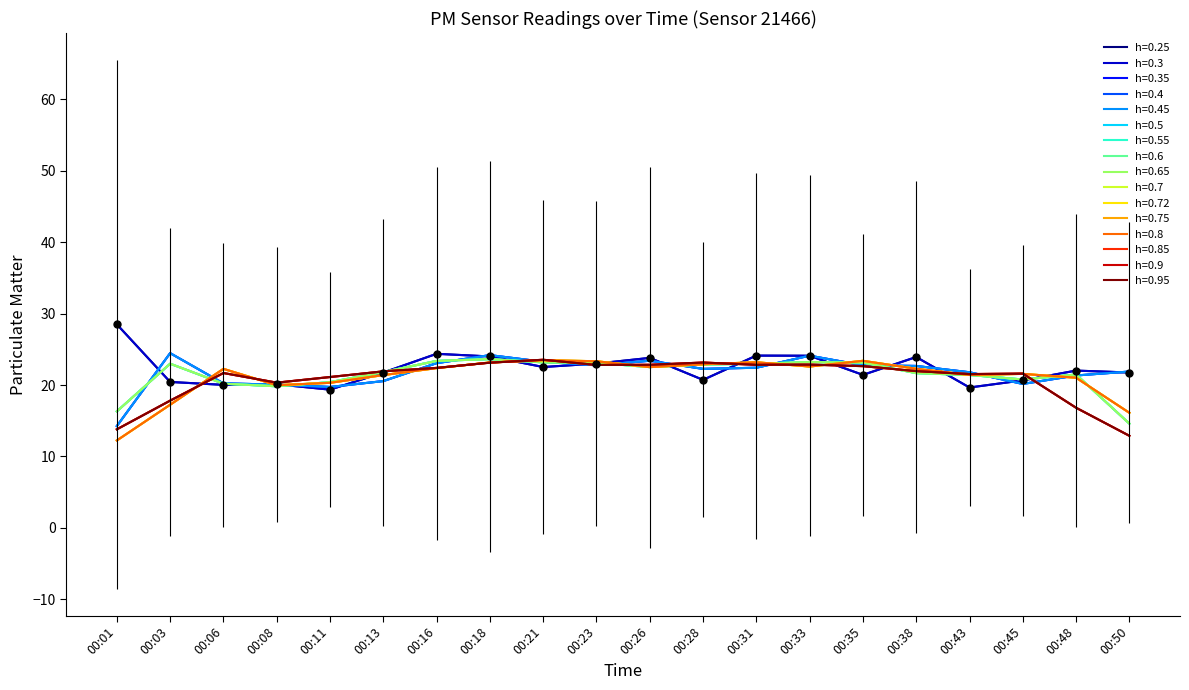

Which has a higher value, 00:03 or 00:31?

00:31